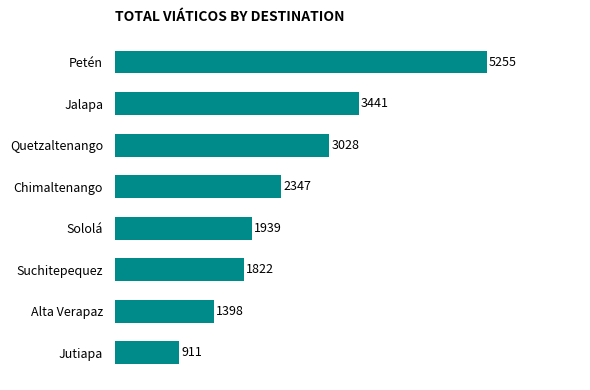

List the labels in order of value, largest first.

Petén, Jalapa, Quetzaltenango, Chimaltenango, Sololá, Suchitepequez, Alta Verapaz, Jutiapa